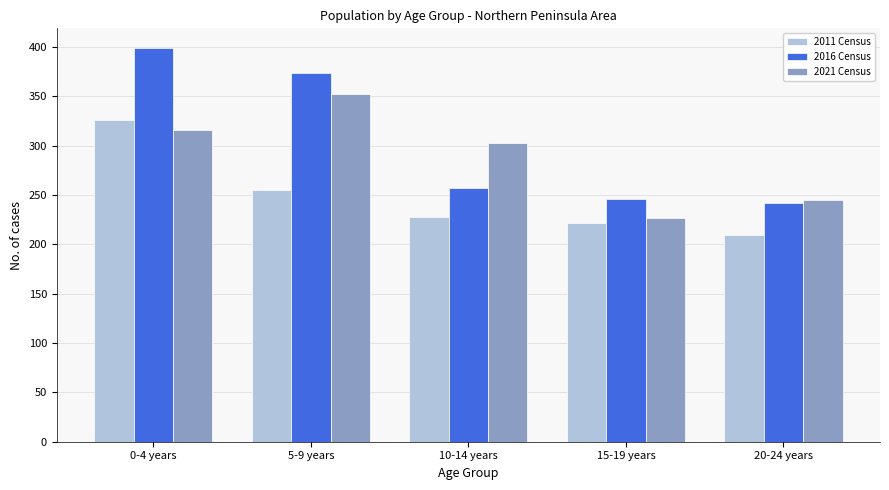

Reading right to left, list all the values displayed in this chart.

2011 Census: 209	222	228	255	326
2016 Census: 242	246	257	374	399
2021 Census: 245	227	303	352	316